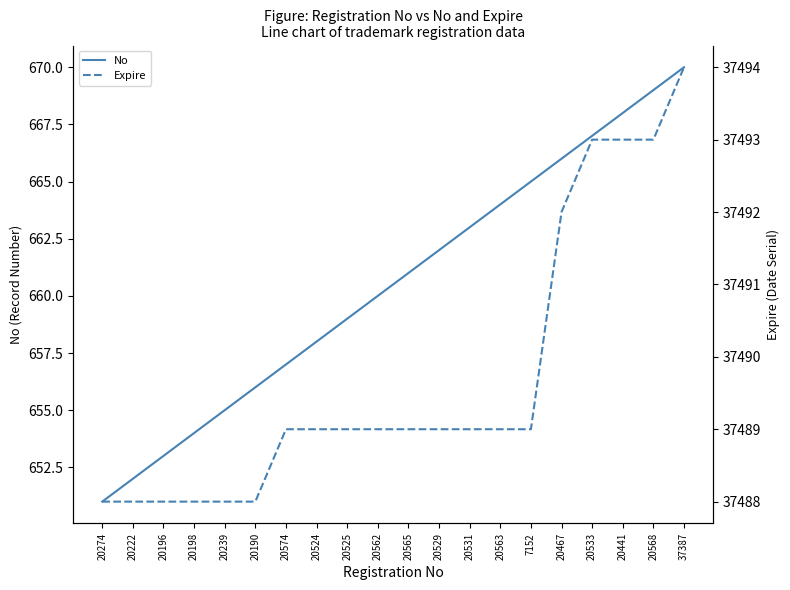

What is the total value across all series at 20568?

38162